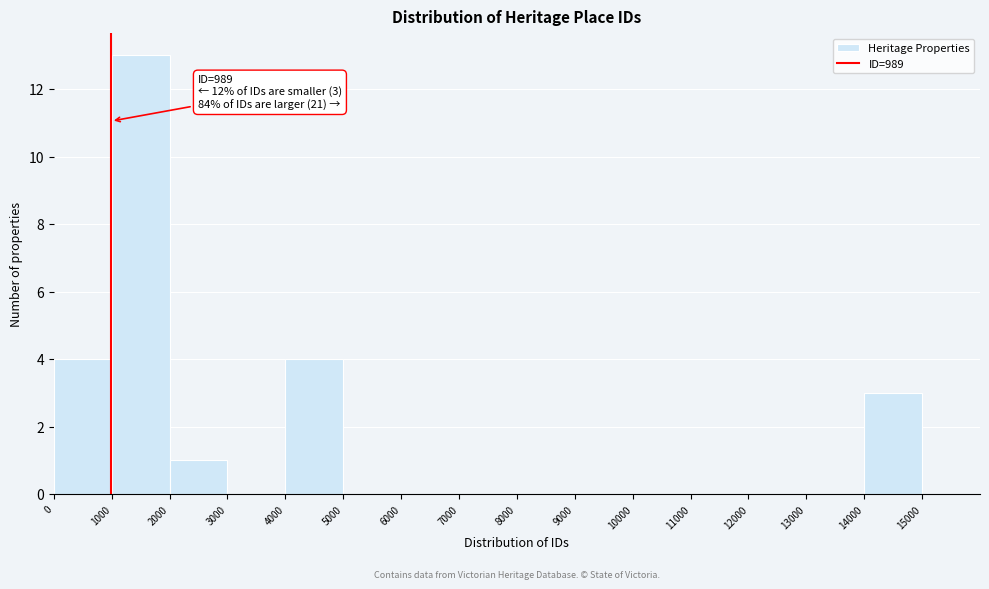

Which range on the x-axis has the tallest bar?

1000 to 2000